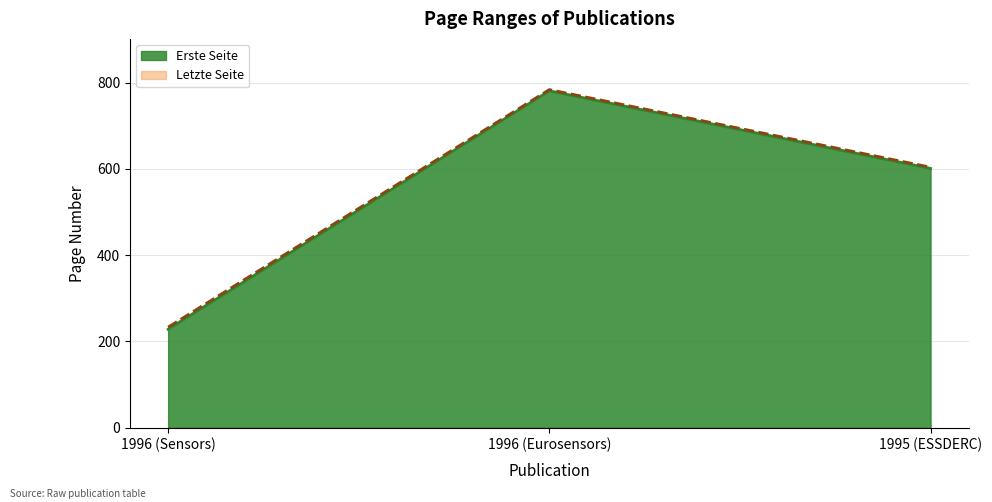

What is the approximate value of Erste Seite at 1995 (ESSDERC), to the nearest 10?

600